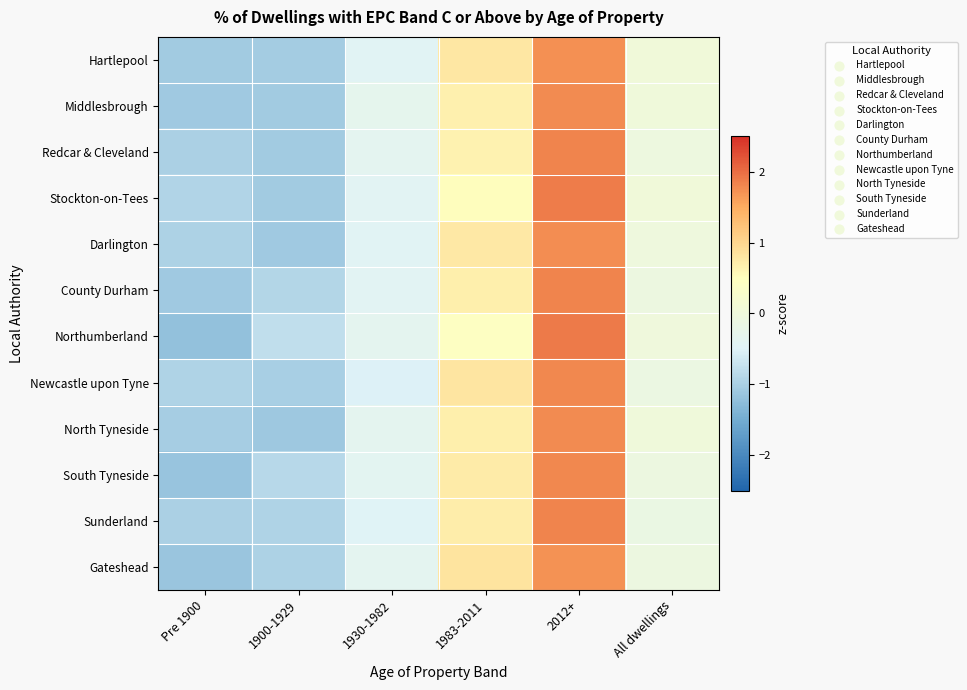

What is the total value across all series at Pre 1900?

-12.6